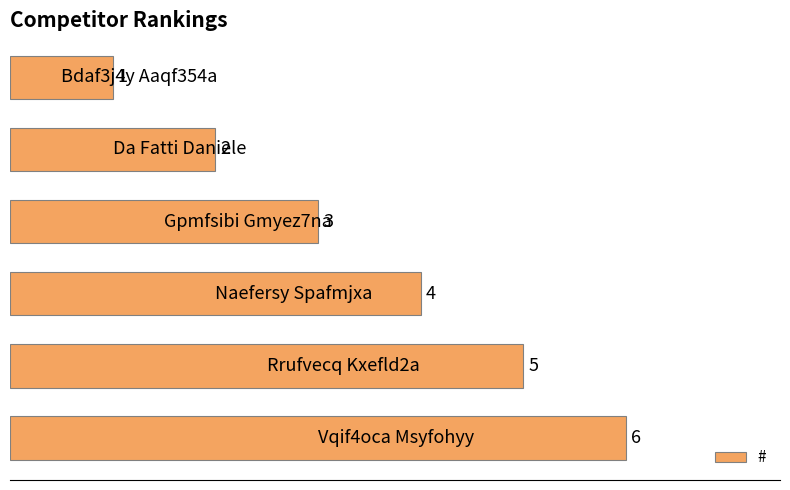

How many values are between 2 and 5?

4